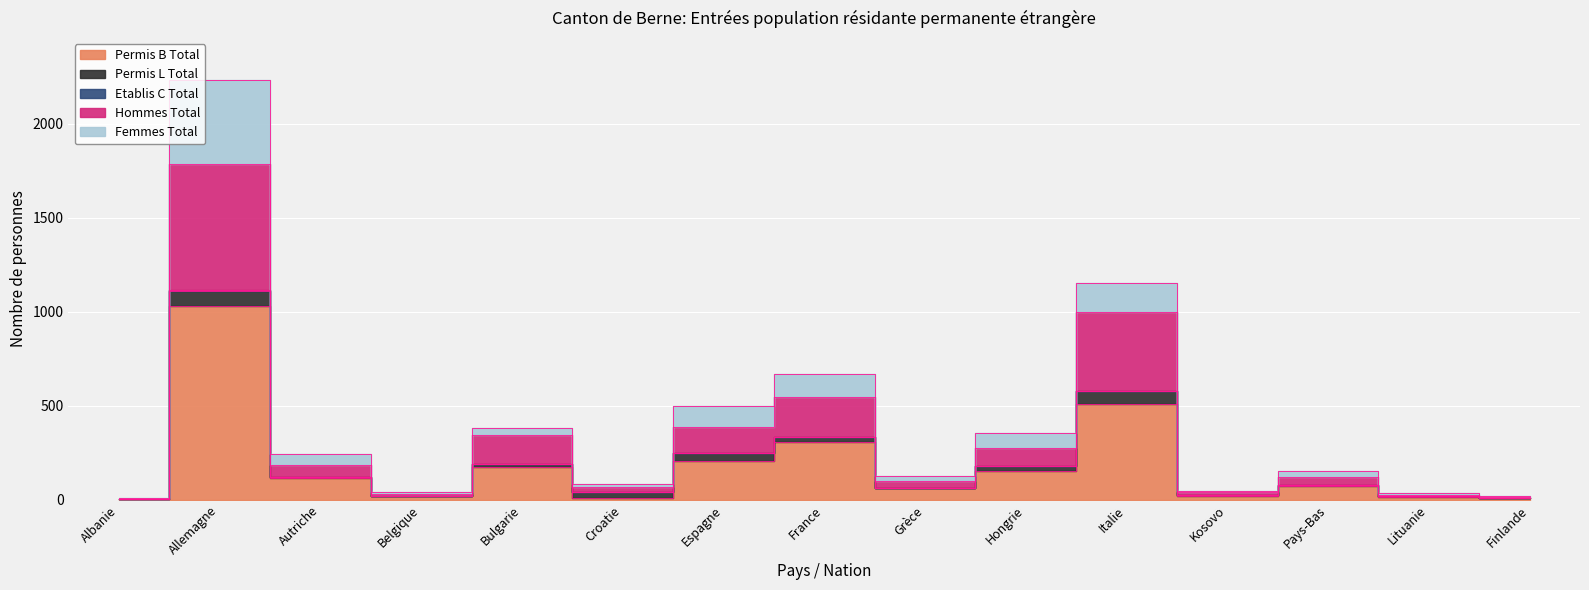

At which label does Femmes Total reach its peak?

Allemagne